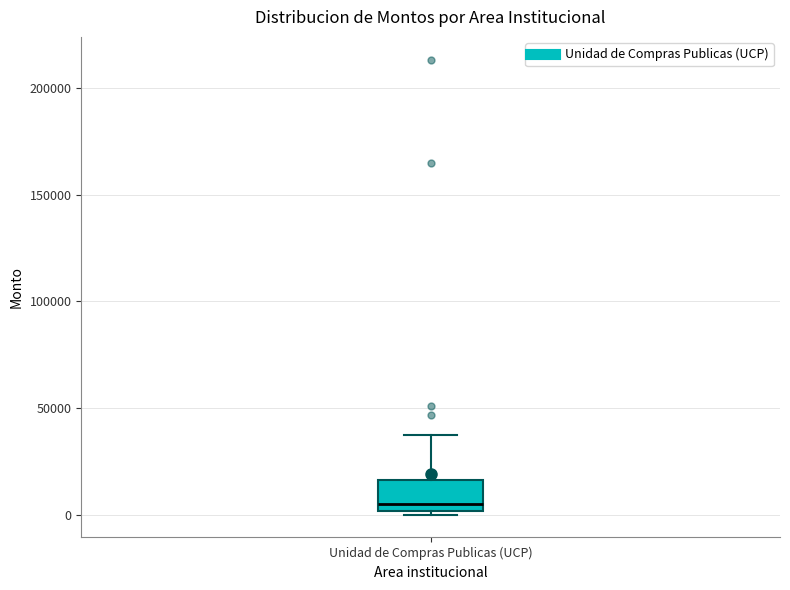

Transcribe this box plot: give where the median line is, the range the box spans, and where the two whiskers end, as read against the y-axis. The values are not printed on the chart, so give them approximately, as read against the axis.

median 5000, box 0 to 15000, whiskers 0 (just below the box's lower edge) to 35000